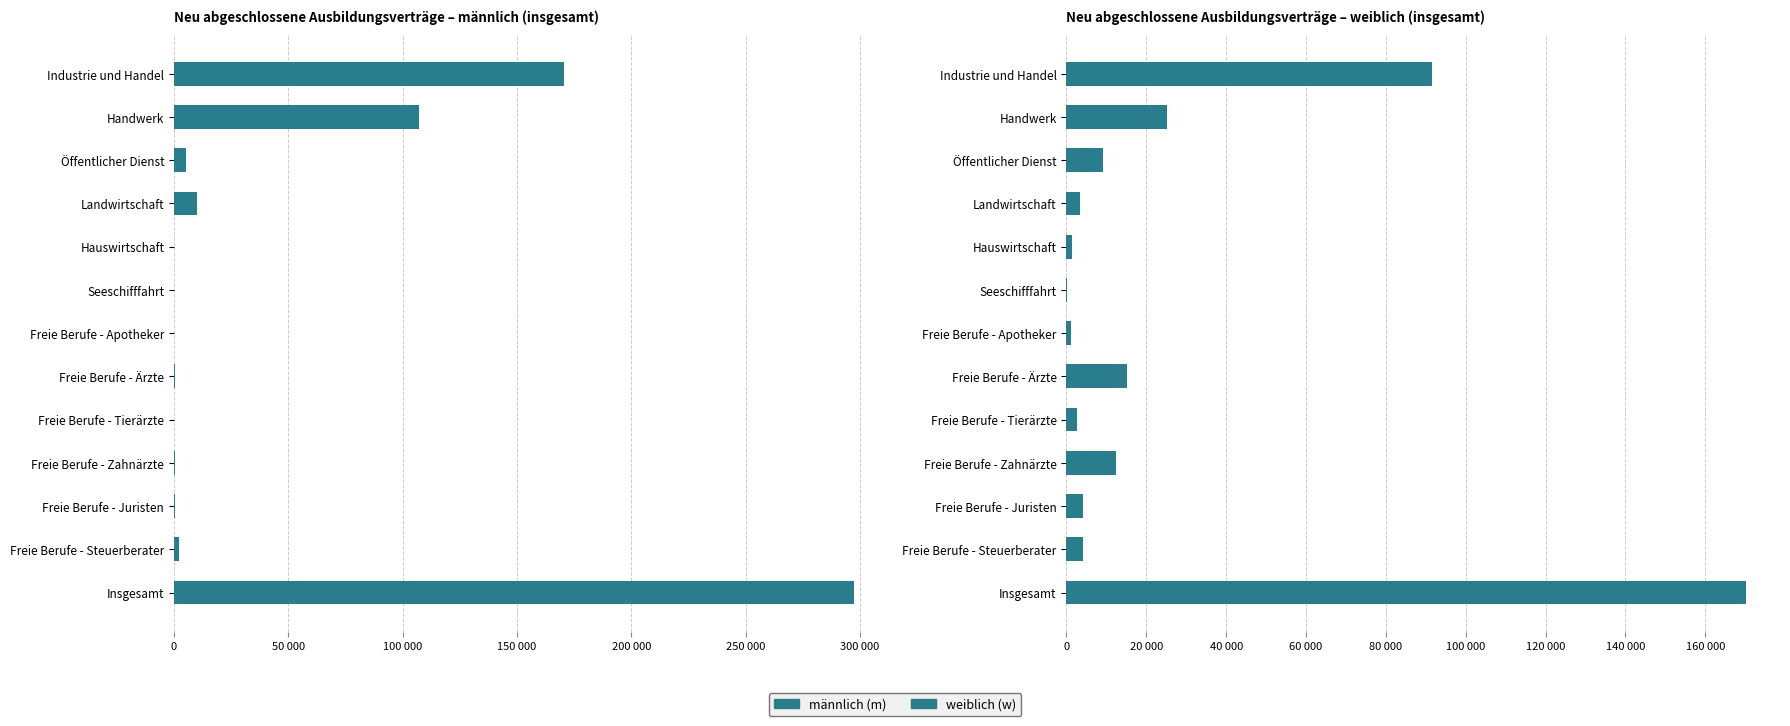

True or false: weiblich (w) has a value of 129417 at Industrie und Handel.

False